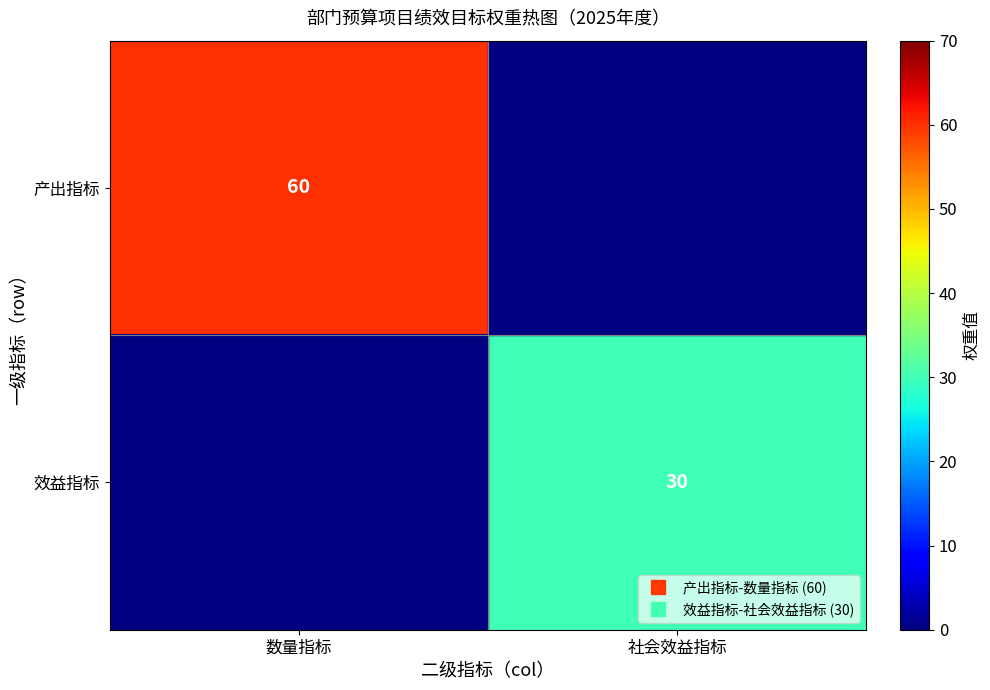

At which category does the chart reach its peak across all series?

数量指标